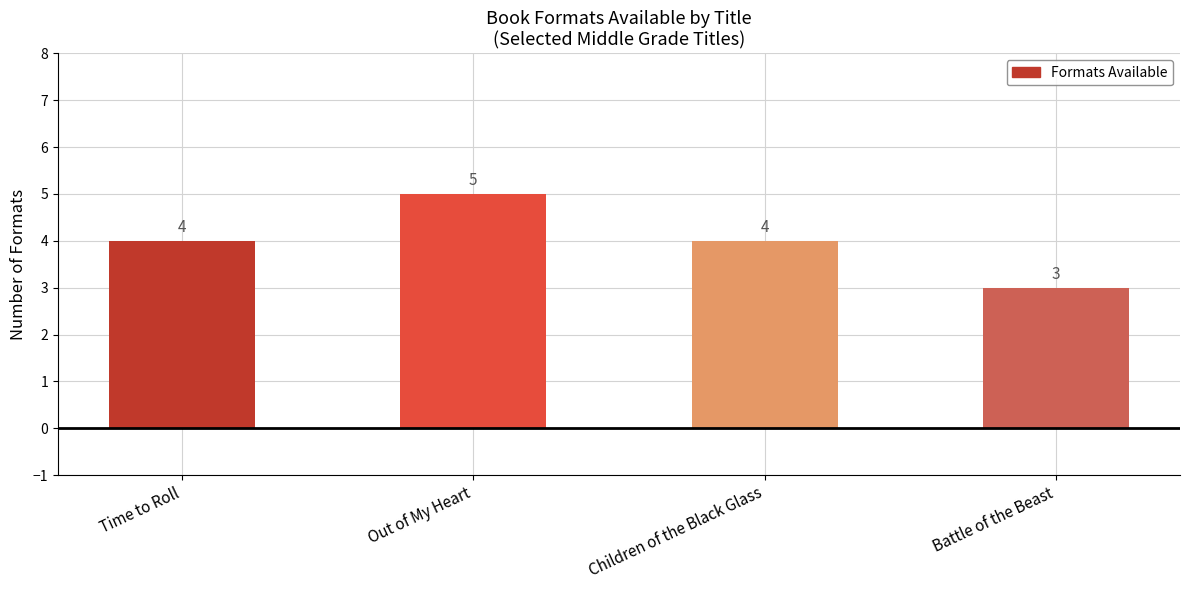

Between Out of My Heart and Children of the Black Glass, which is larger?

Out of My Heart